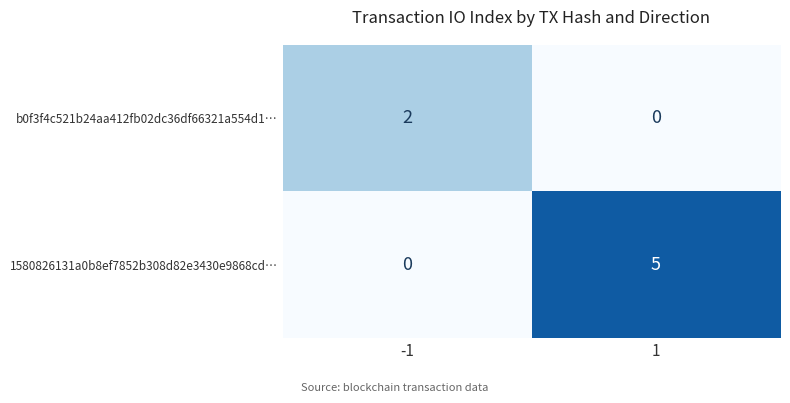

Rank the series at 1 from highest to lowest value.

1580826131a0b8ef7852b308d82e3430e9868cd…, b0f3f4c521b24aa412fb02dc36df66321a554d1…